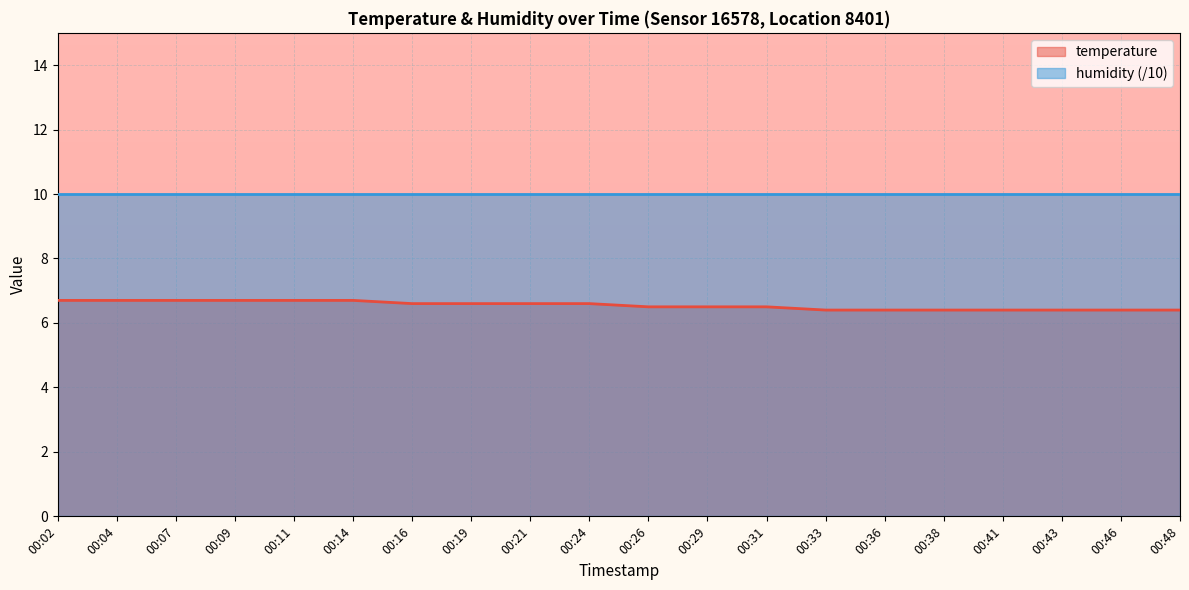

What is the difference between the maximum and minimum values?

0.3